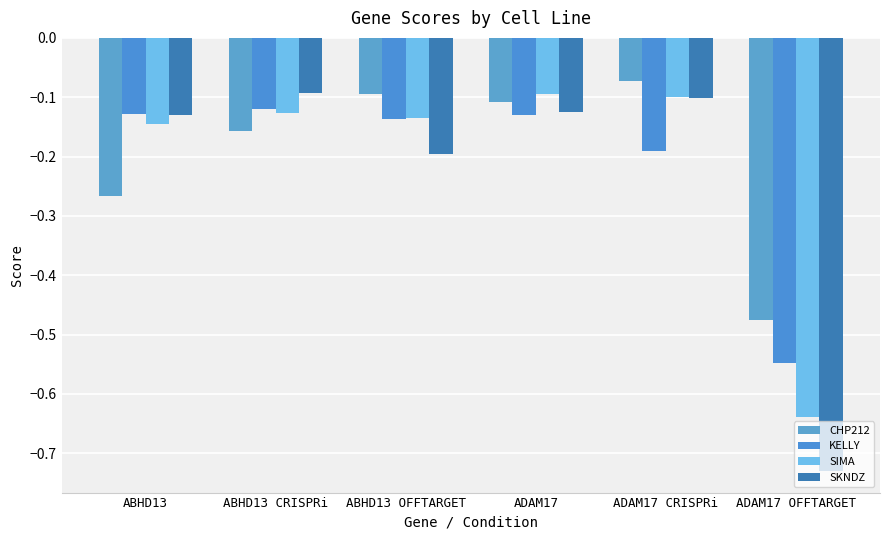

What is the total value across all series at ADAM17?

-0.5